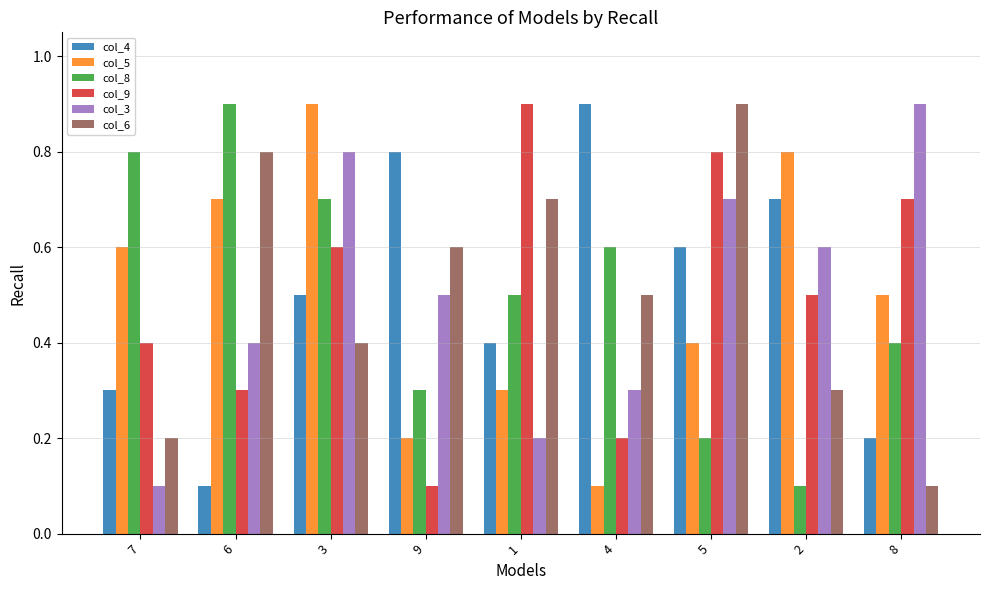

Read the col_8 value at 7.

0.8